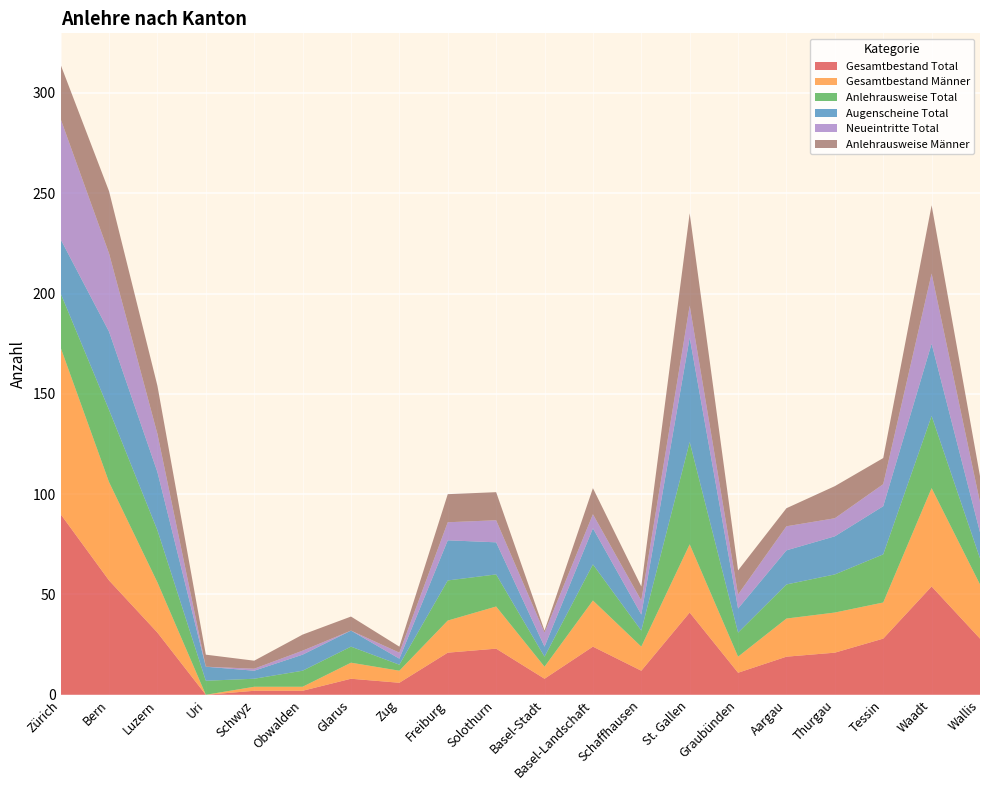

Reading left to right, transcribe all the data shown in this chart.

Gesamtbestand Total: 90	57	31	0	2	2	8	6	21	23	8	24	12	41	11	19	21	28	54	28
Gesamtbestand Männer: 83	49	25	0	2	2	8	6	16	21	6	23	12	34	8	19	20	18	49	27
Anlehrausweise Total: 27	36	26	7	4	8	8	3	20	16	5	18	8	51	12	17	19	24	36	13
Augenscheine Total: 27	39	29	7	4	8	8	3	20	16	5	18	8	52	12	17	19	24	36	13
Neueintritte Total: 60	39	19	0	1	2	0	3	9	11	7	7	7	16	7	12	9	11	35	15
Anlehrausweise Männer: 27	31	24	6	4	8	7	3	14	14	1	13	7	46	12	9	16	13	34	13